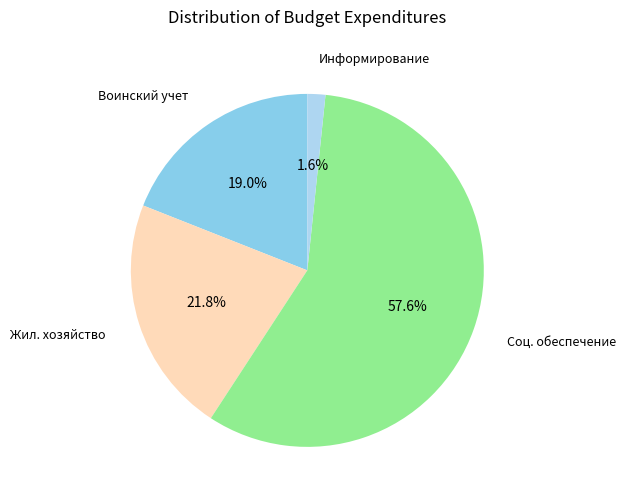

Rank the categories by value from highest to lowest.

Соц. обеспечение, Жил. хозяйство, Воинский учет, Информирование